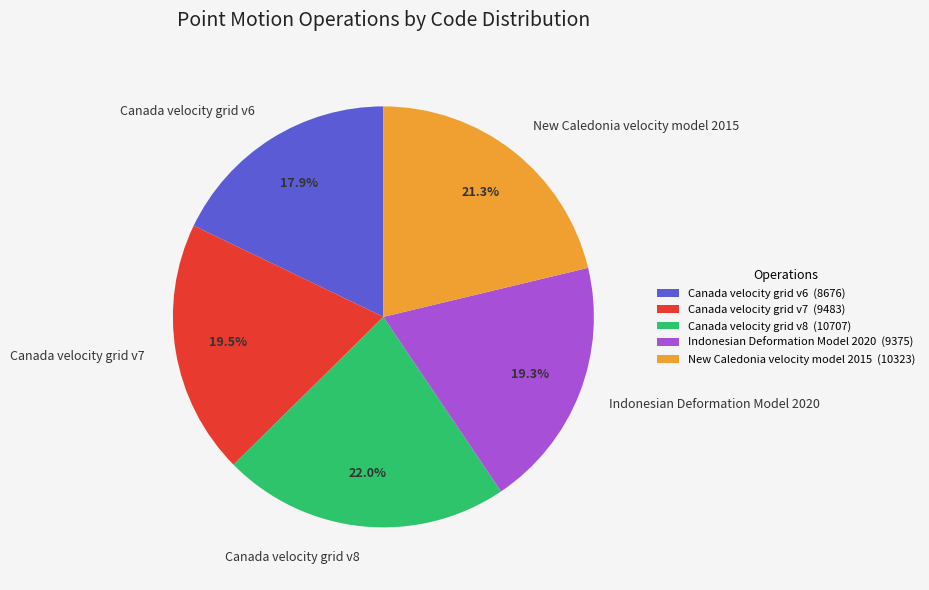

How many segments does this pie chart have?

5